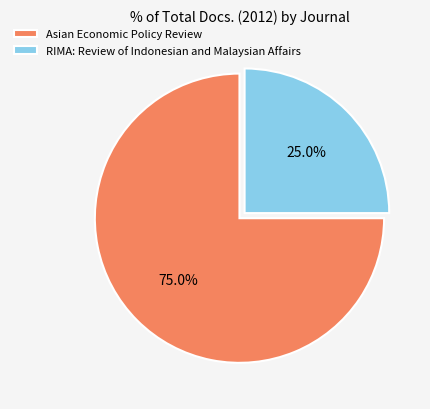

What percentage do RIMA: Review of Indonesian and Malaysian Affairs and Asian Economic Policy Review together represent?

100.0%